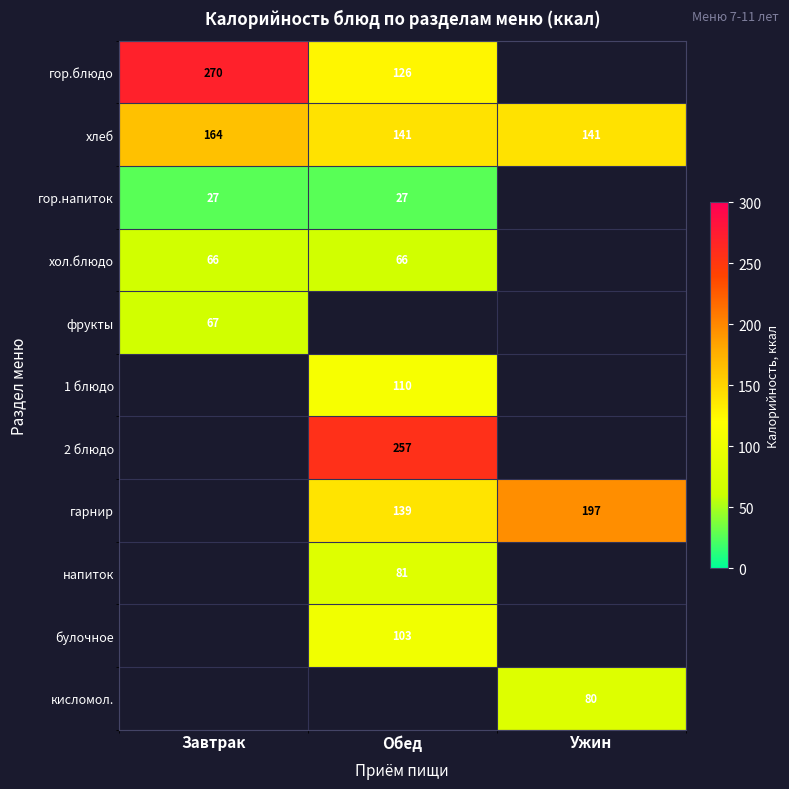

The value of напиток at Обед is 81.0. True or false?

True